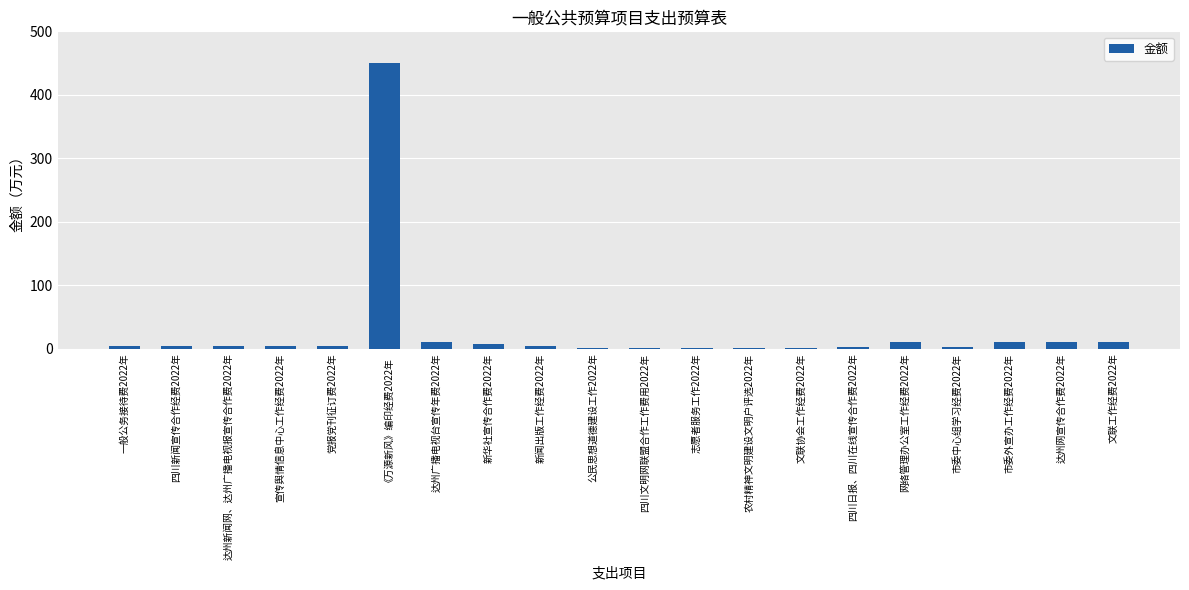

Is it true that the value at 宣传舆情信息中心工作经费2022年 is 5?

True